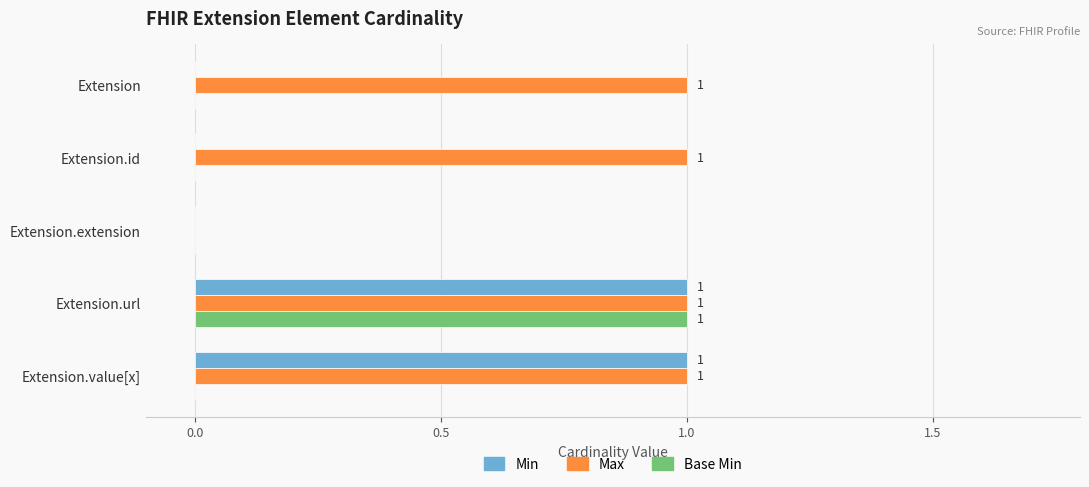

Which series has the largest total across all categories?

Max